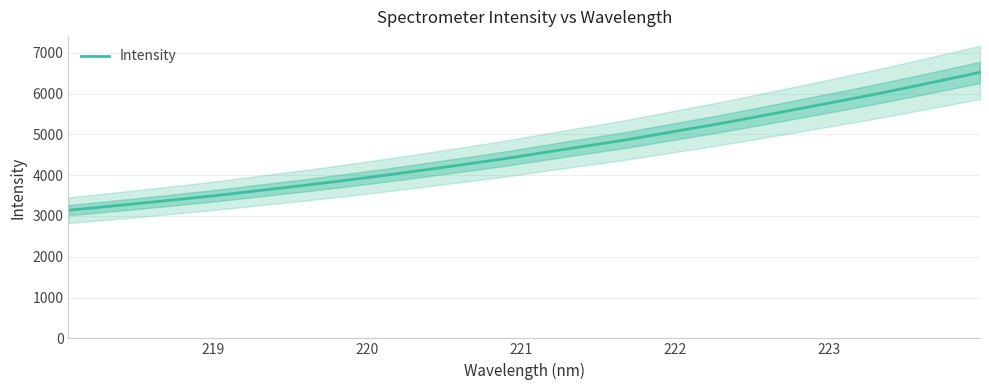

How many data points are less than 4537?

16